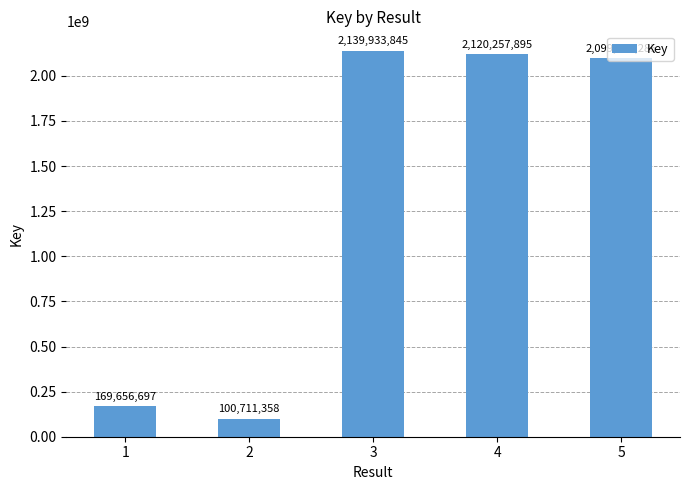

How many bars are there in total?

5